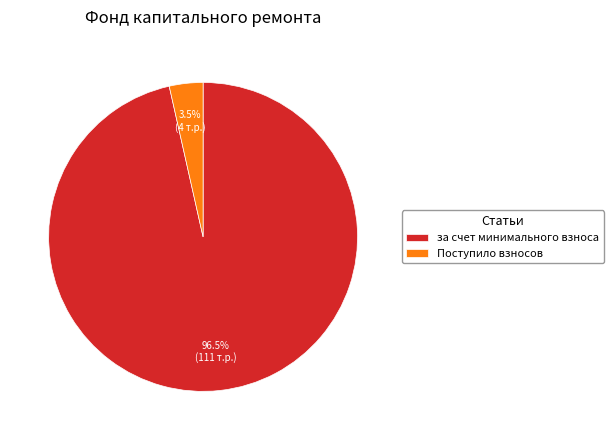

Count the number of slices in the pie.

2